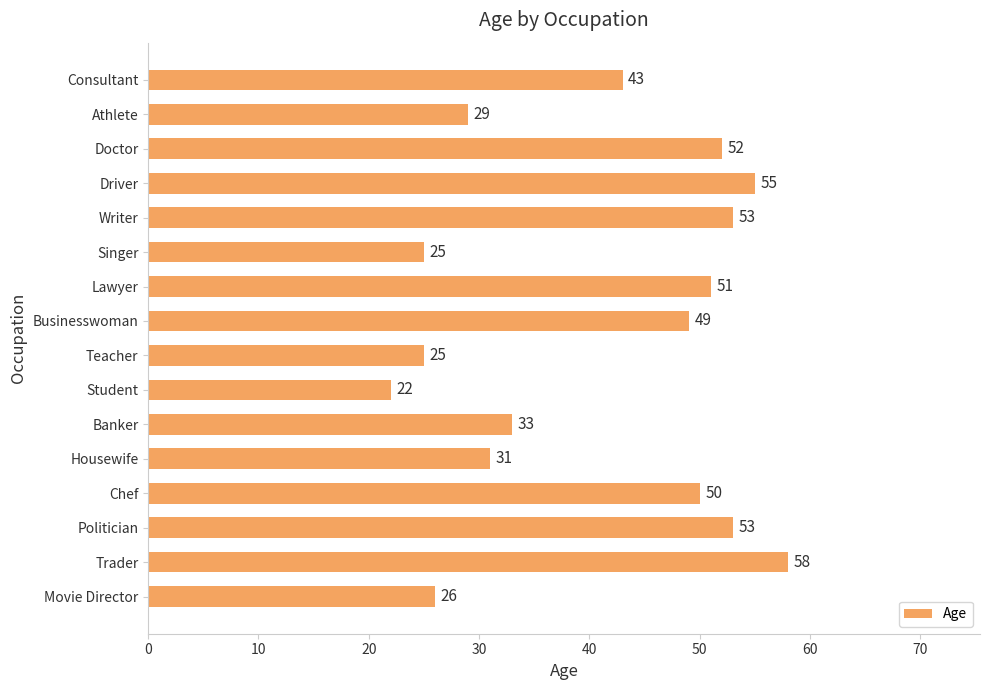

Which has a higher value, Businesswoman or Chef?

Chef